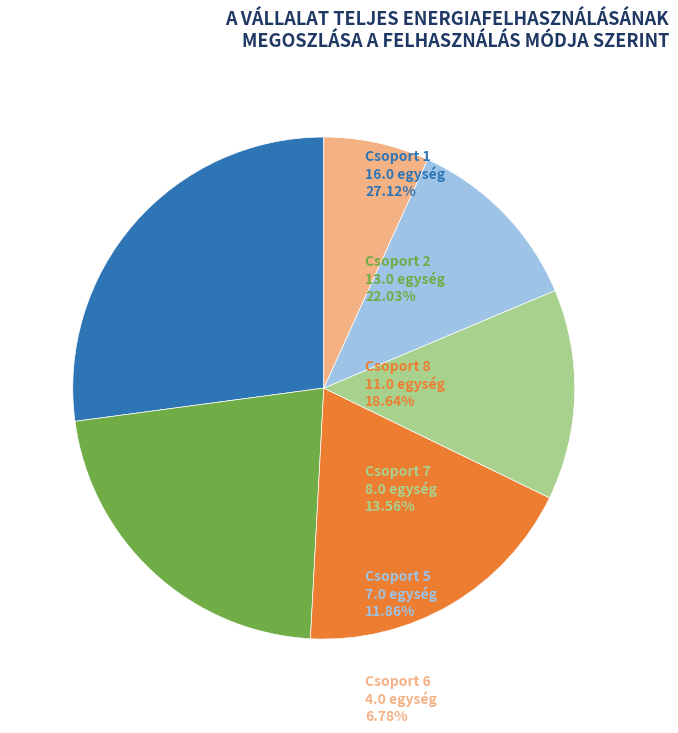

Count the number of slices in the pie.

6